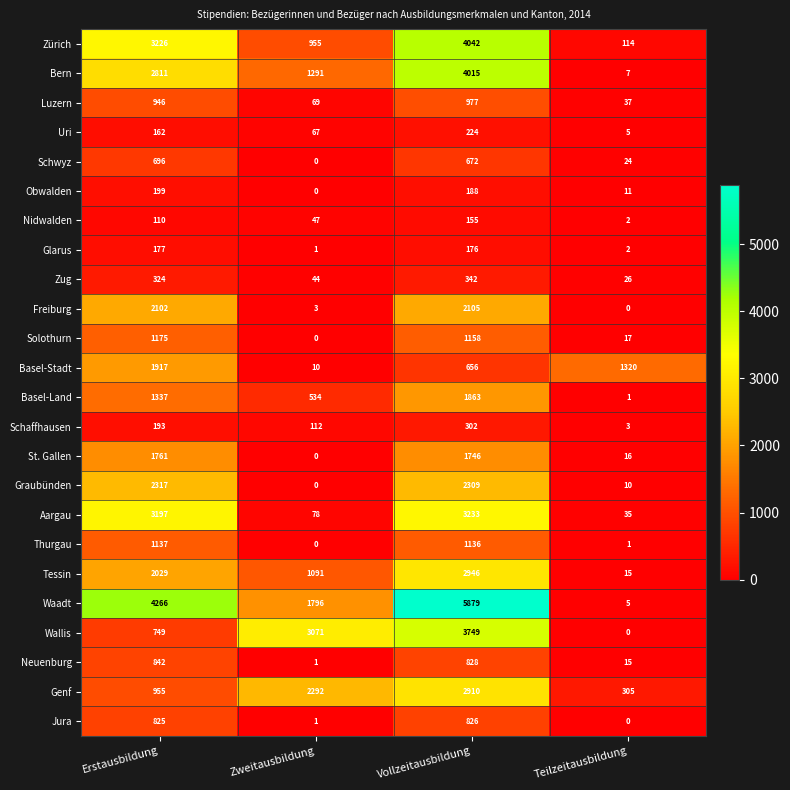

What is the maximum value for Basel-Stadt?

1917